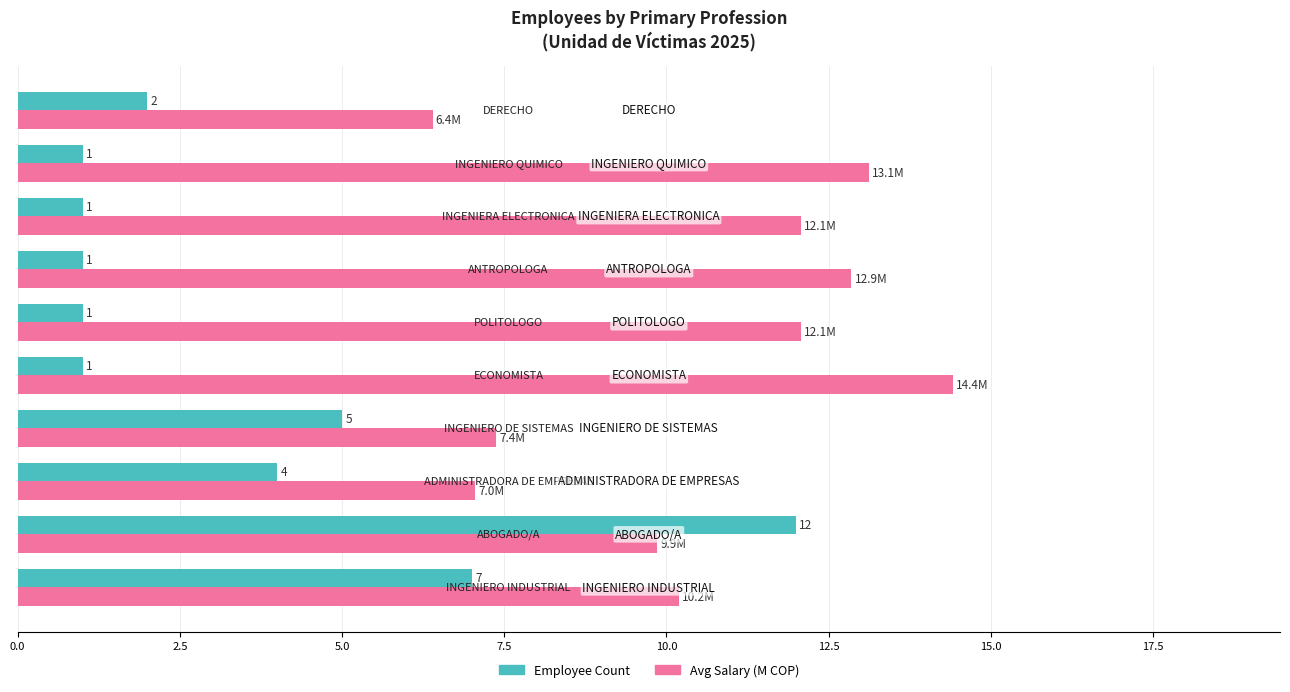

What is the difference between the maximum and minimum values in the Avg Salary (M COP) series?

8.0